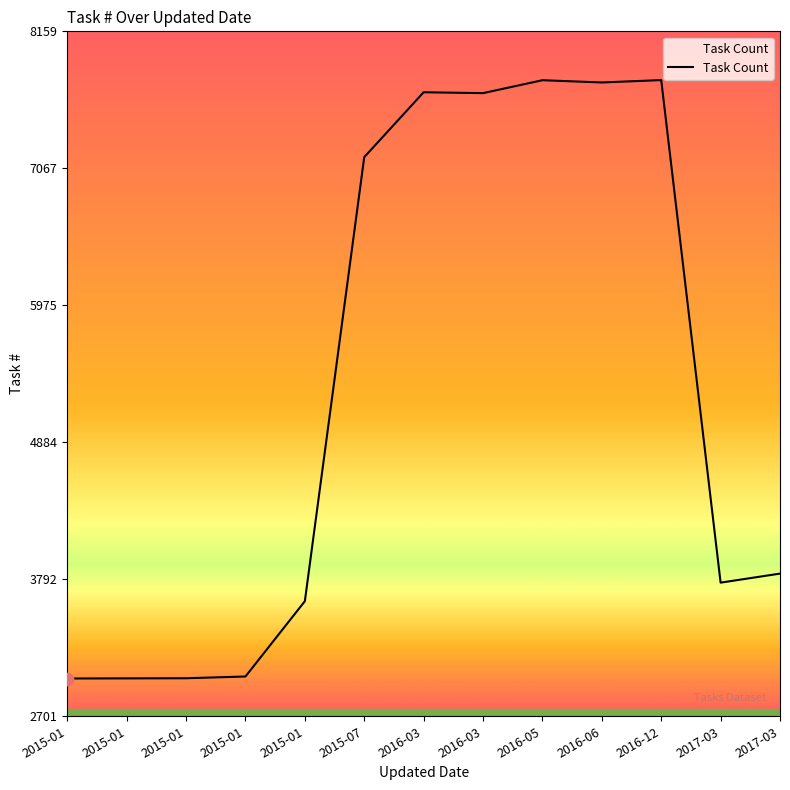

Is this an area chart (filled region under the line)?

Yes